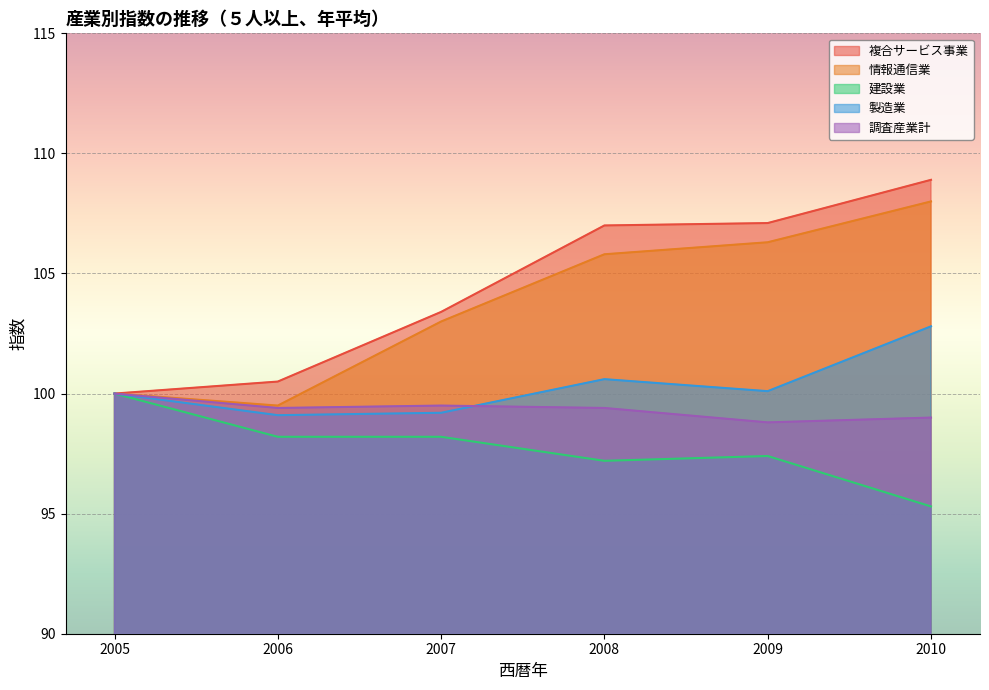

What is the total value across all series at 2010?

514.0